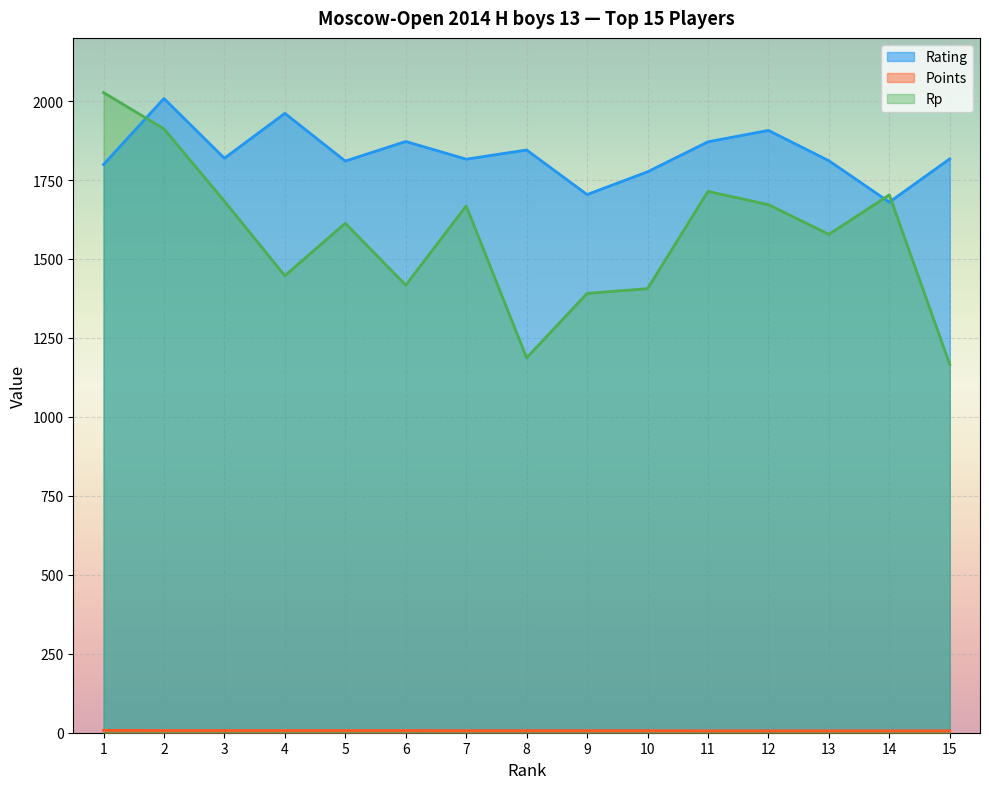

Reading left to right, transcribe all the data shown in this chart.

Rating: 1799.0	2008.0	1819.0	1961.0	1810.0	1872.0	1816.0	1845.0	1704.0	1776.0	1871.0	1907.0	1811.0	1680.0	1817.0
Points: 7.5	7.0	7.0	7.0	7.0	7.0	6.5	6.5	6.5	6.5	6.0	6.0	6.0	6.0	6.0
Rp: 2027.0	1912.0	1683.0	1447.0	1613.0	1417.0	1668.0	1187.0	1391.0	1406.0	1714.0	1672.0	1578.0	1703.0	1166.0